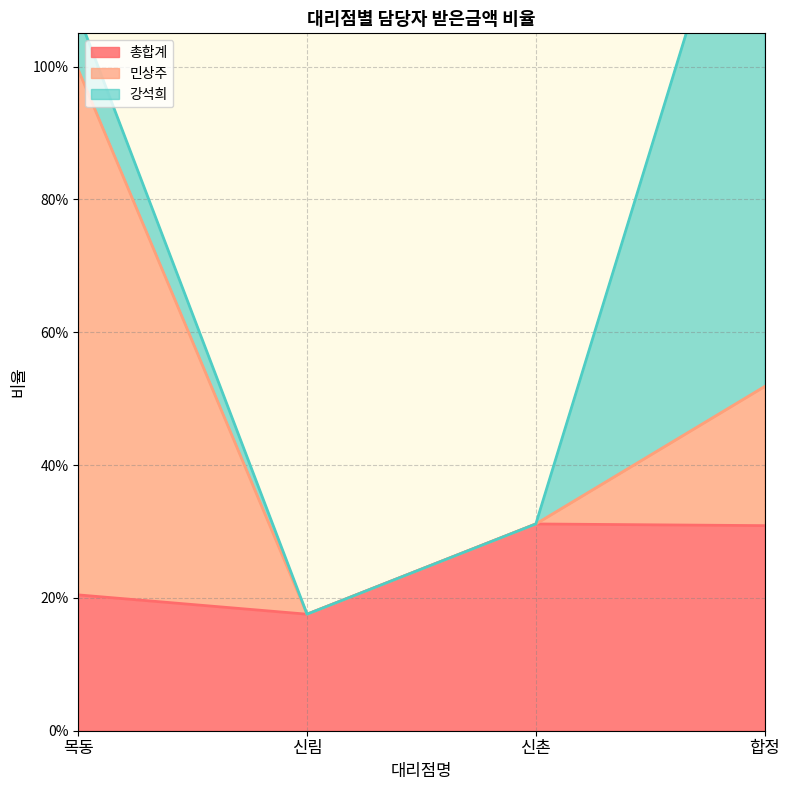

What is the sum of the 총합계 values at 목동 and 신촌?

0.5